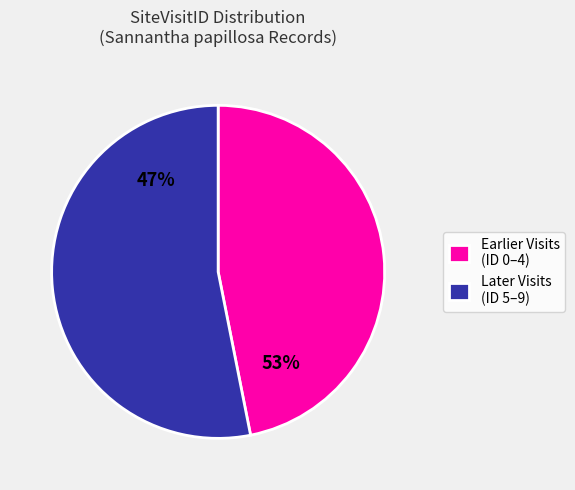

How many segments does this pie chart have?

2